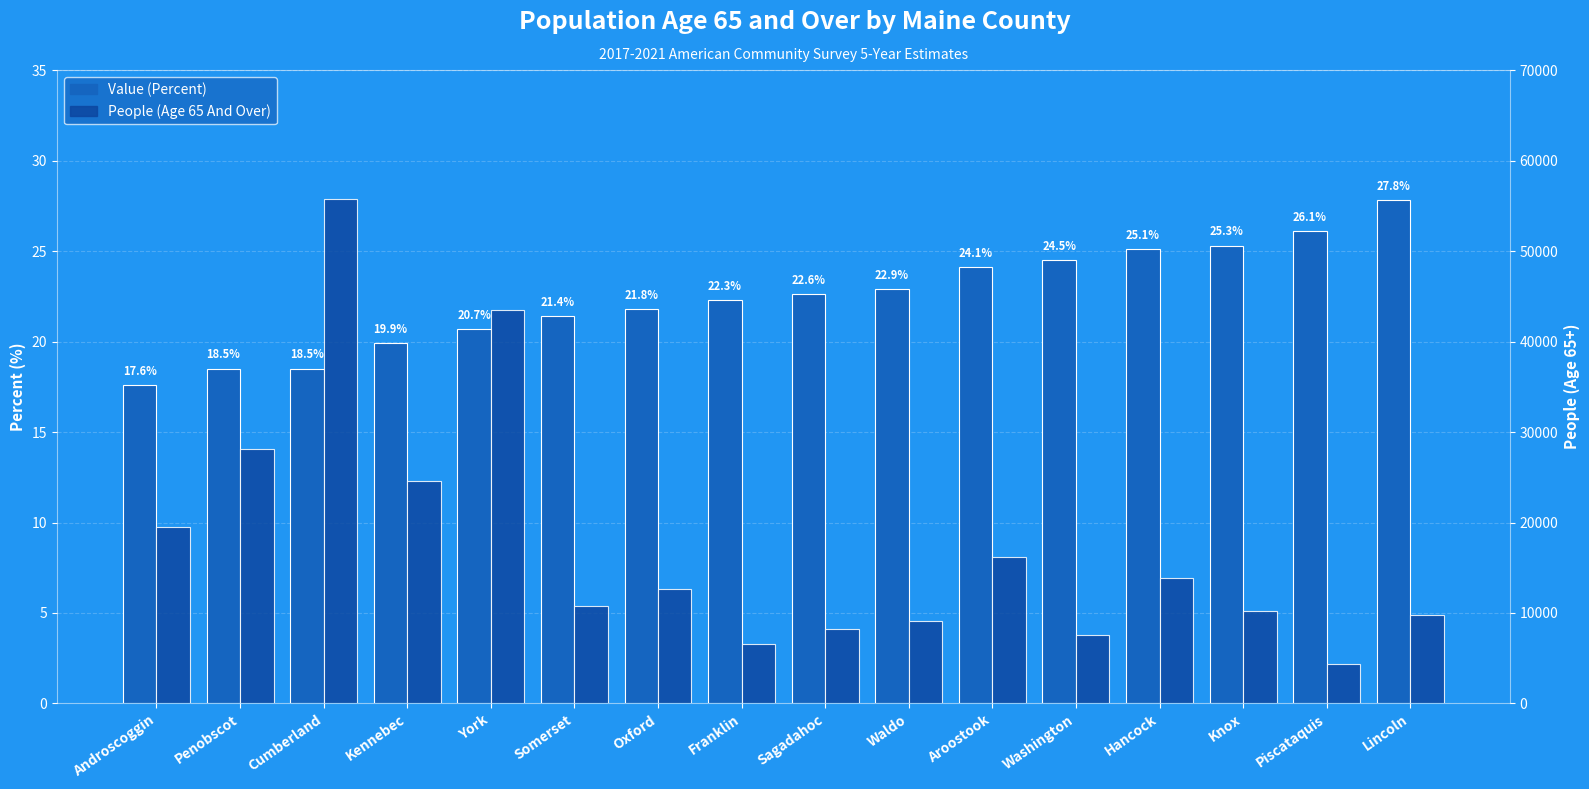

How many values in the People (Age 65 And Over) series are below 12615?

8